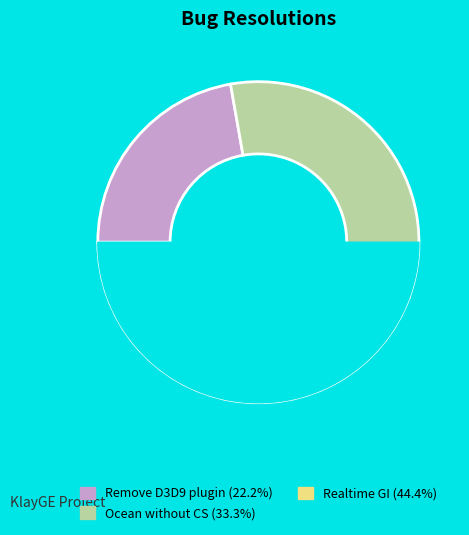

Approximately how many times larger is the value at Ocean without CS compared to Realtime GI?

0.8